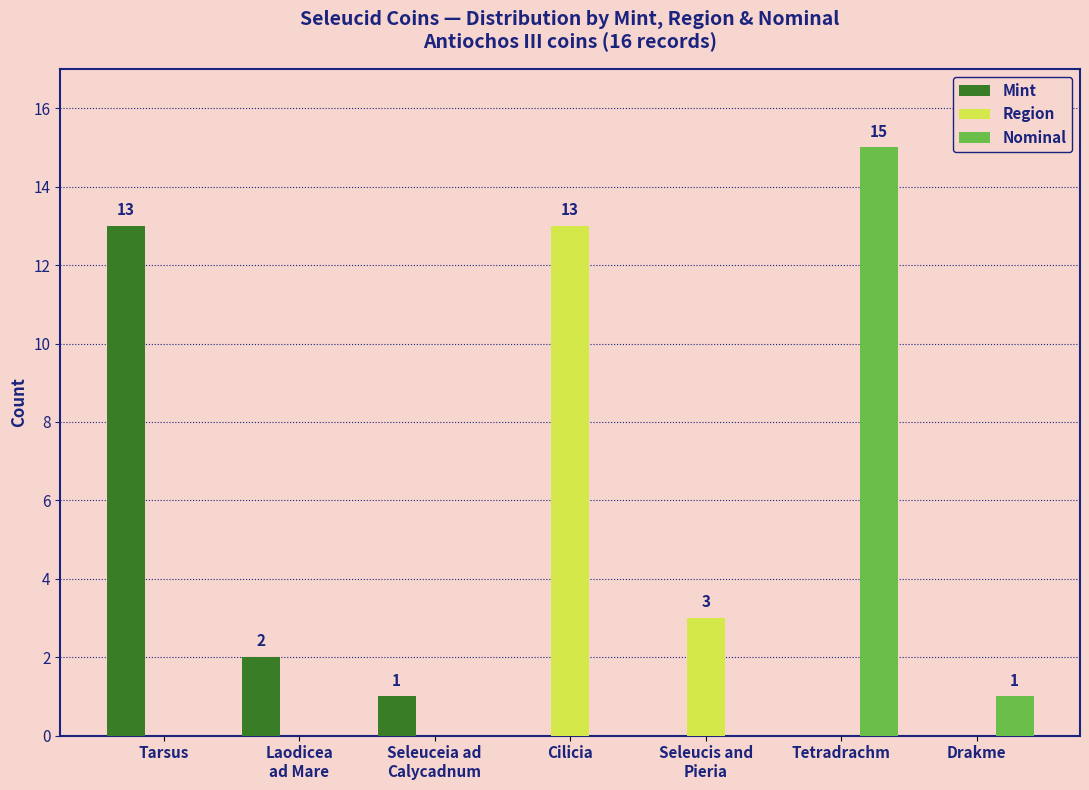

What is the highest value of the Nominal series?

15